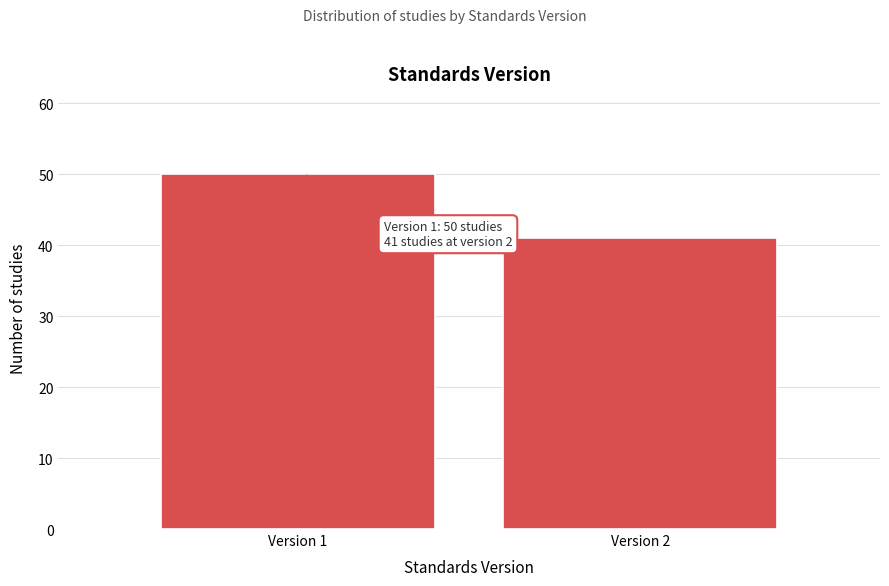

Reading right to left, what are all the values shown in this chart?

Version 2=41	Version 1=50